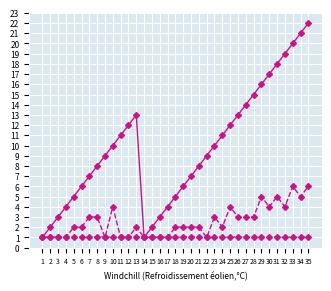

What is the smallest value displayed?

1.0